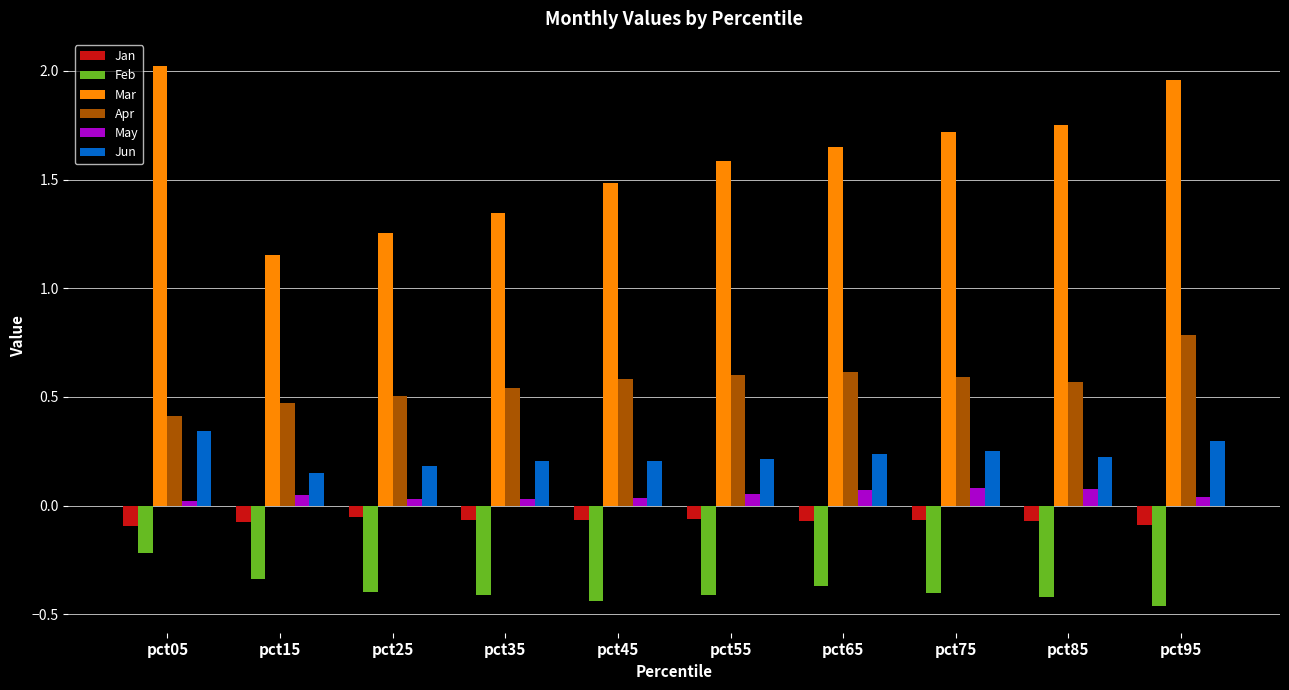

Is the value of Feb at pct55 greater than the value of Mar at pct85?

No